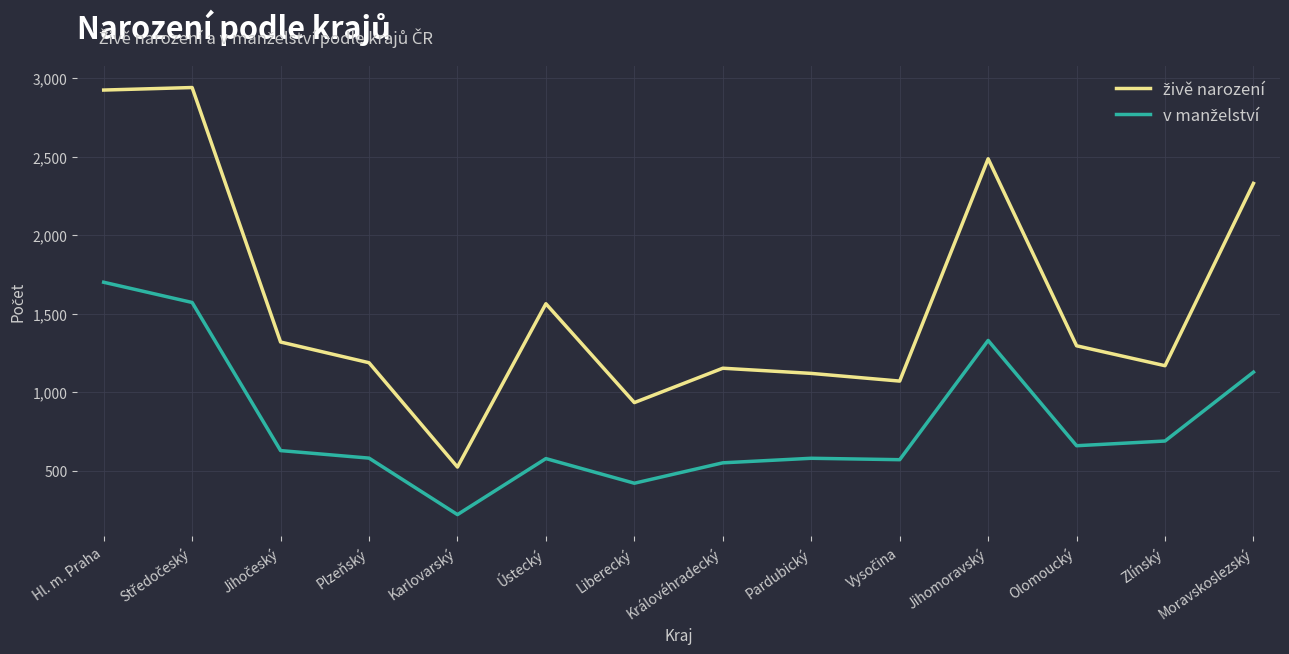

What is the maximum value shown in the chart?

2941